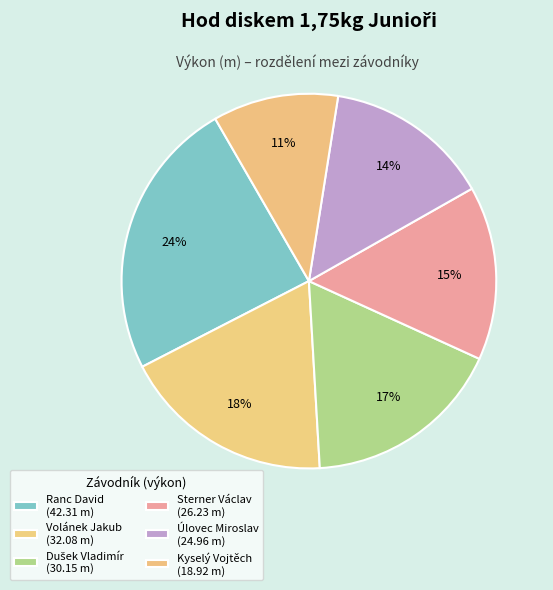

To the nearest percent, what is the difference between the largest and smallest slice percentages?

13%